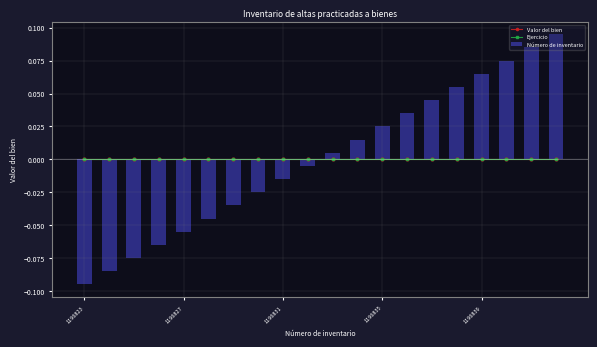

The Número de inventario series shows -0.2 at 1196823. True or false?

False